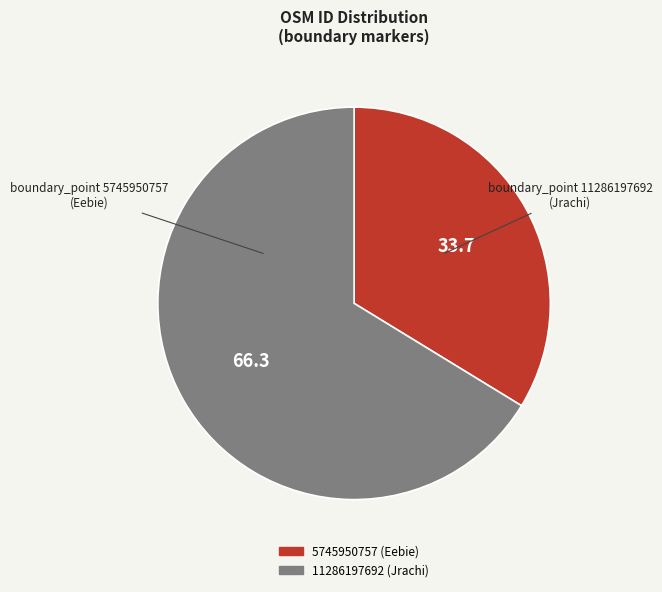

Does any single category account for the majority?

Yes